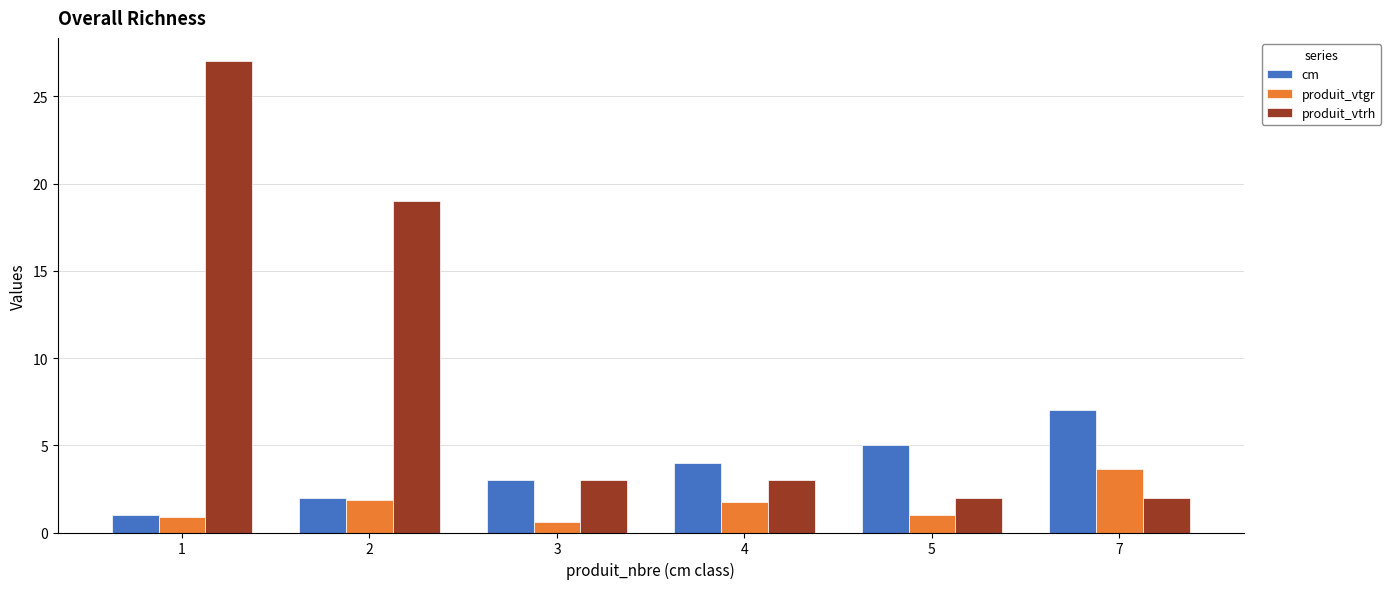

At which label does cm reach its peak?

7